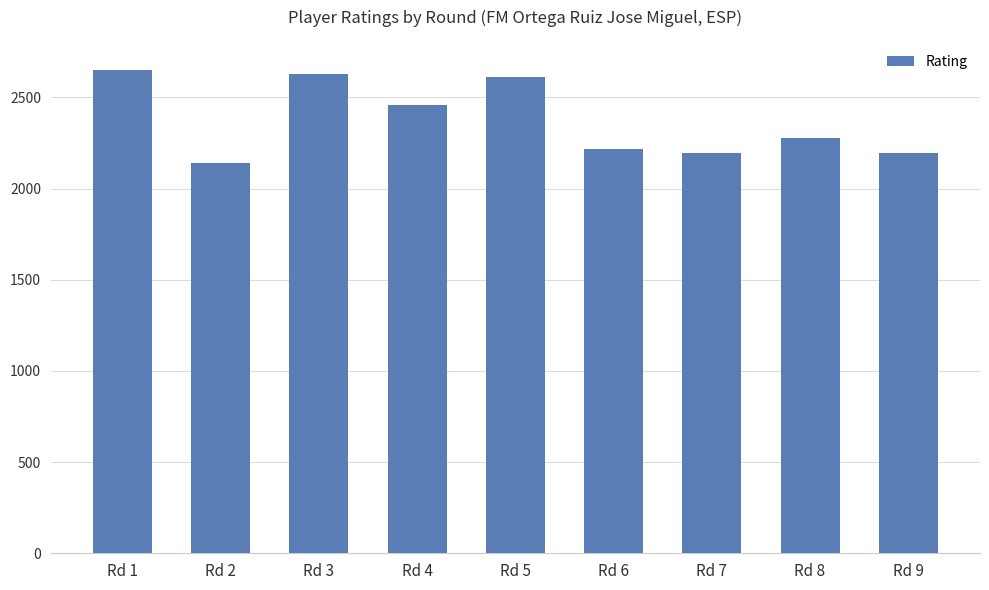

What is the value of the 5th bar from the left?

2613